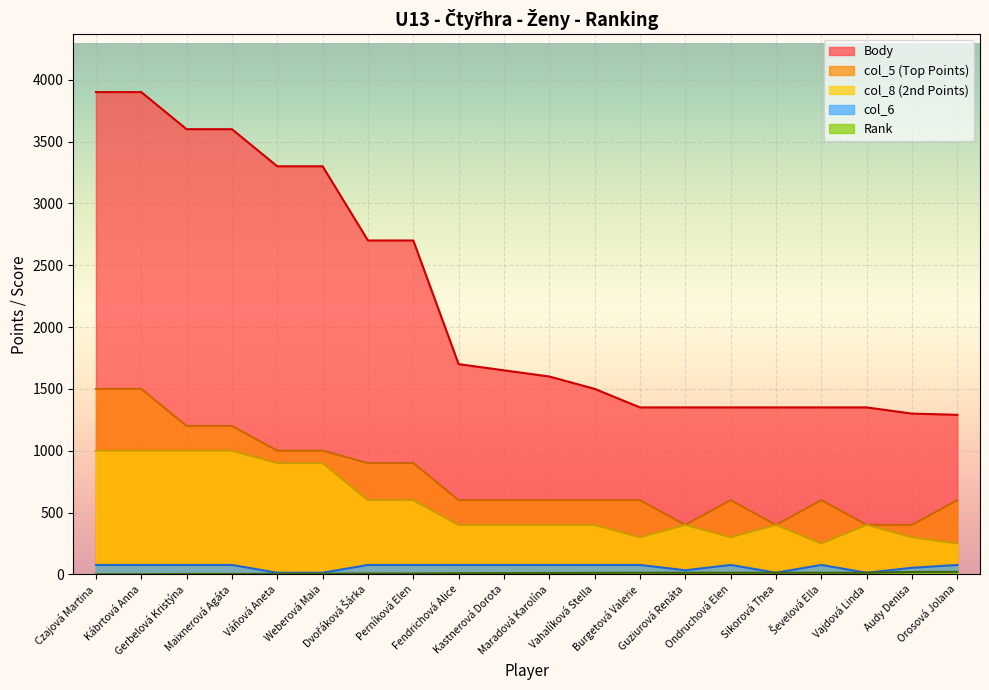

Which series has the largest range (max minus min)?

Body